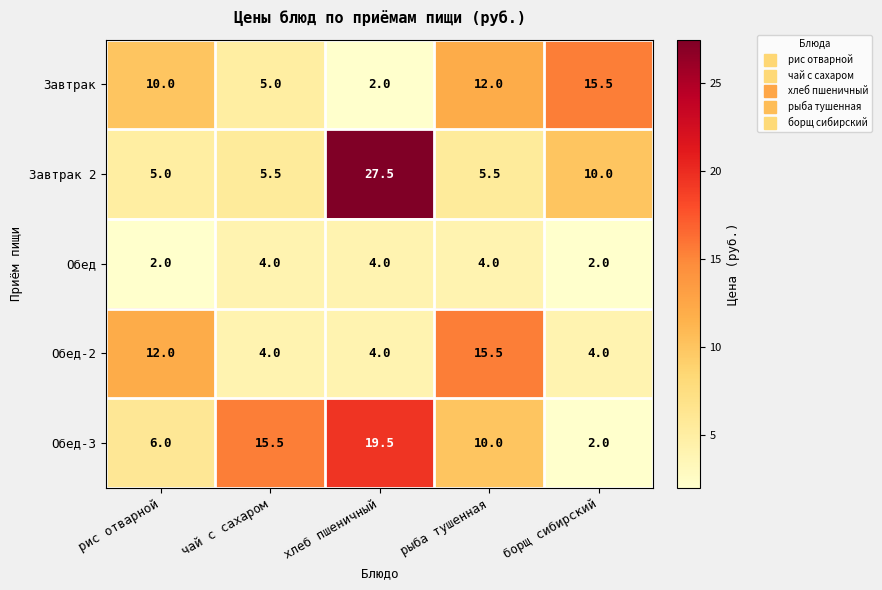

Is it true that Обед-3 equals 19.5 at хлеб пшеничный?

True